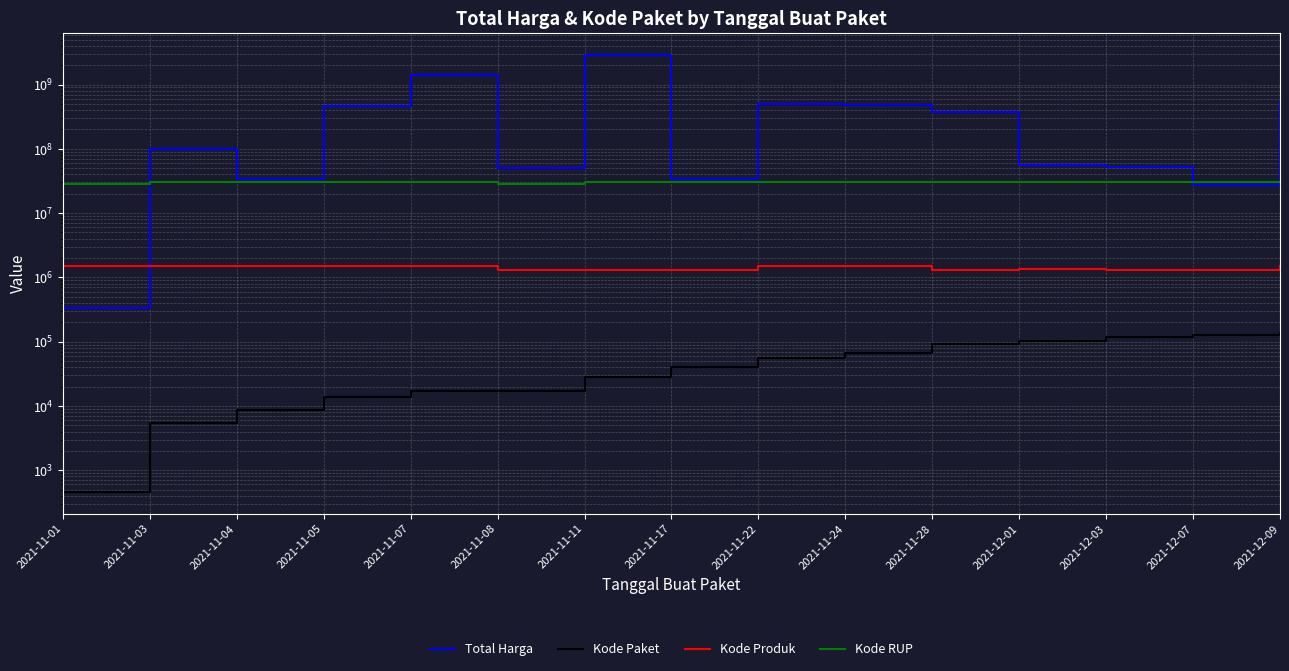

After their last crossing, which series has the higher values: Total Harga or Kode Produk?

Total Harga